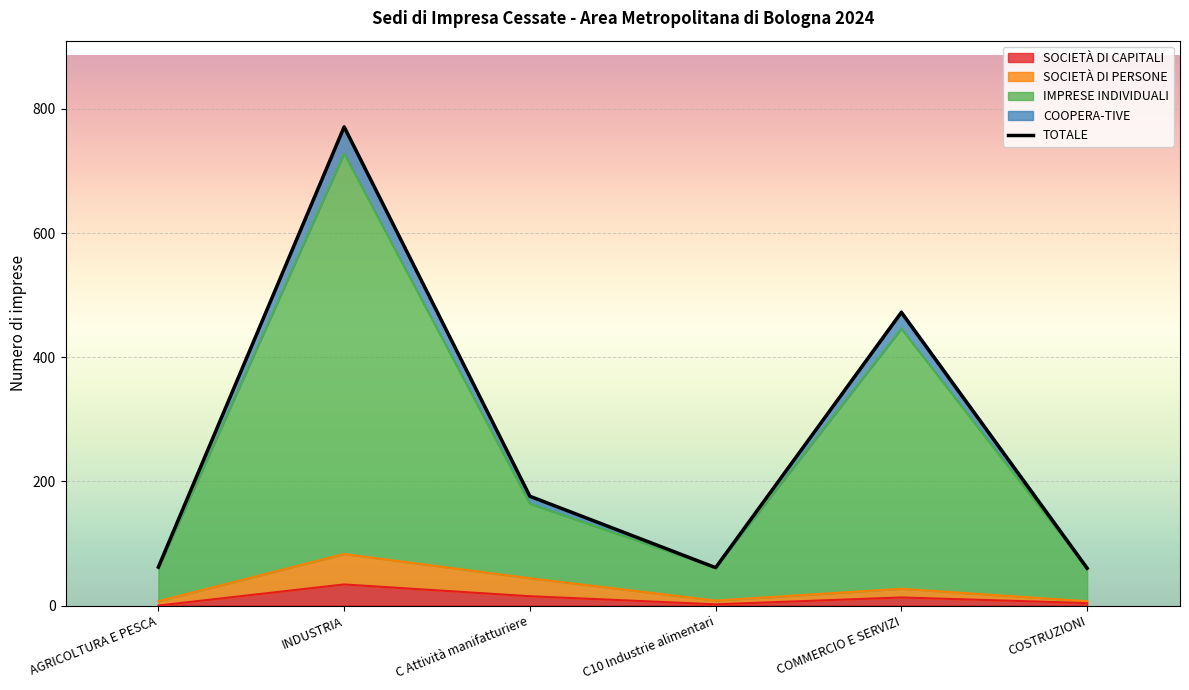

Reading left to right, list all the values displayed in this chart.

AGRICOLTURA E PESCA=62	INDUSTRIA=771	C Attività manifatturiere=176	C10 Industrie alimentari=61	COMMERCIO E SERVIZI=472	COSTRUZIONI=60